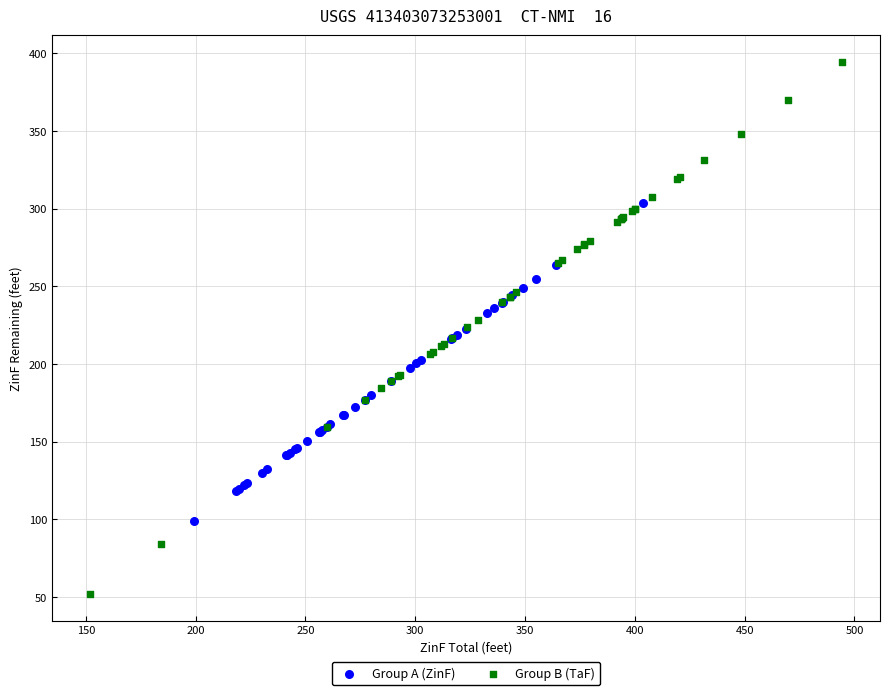

What are all the series names shown in the legend?

Group A (ZinF), Group B (TaF)